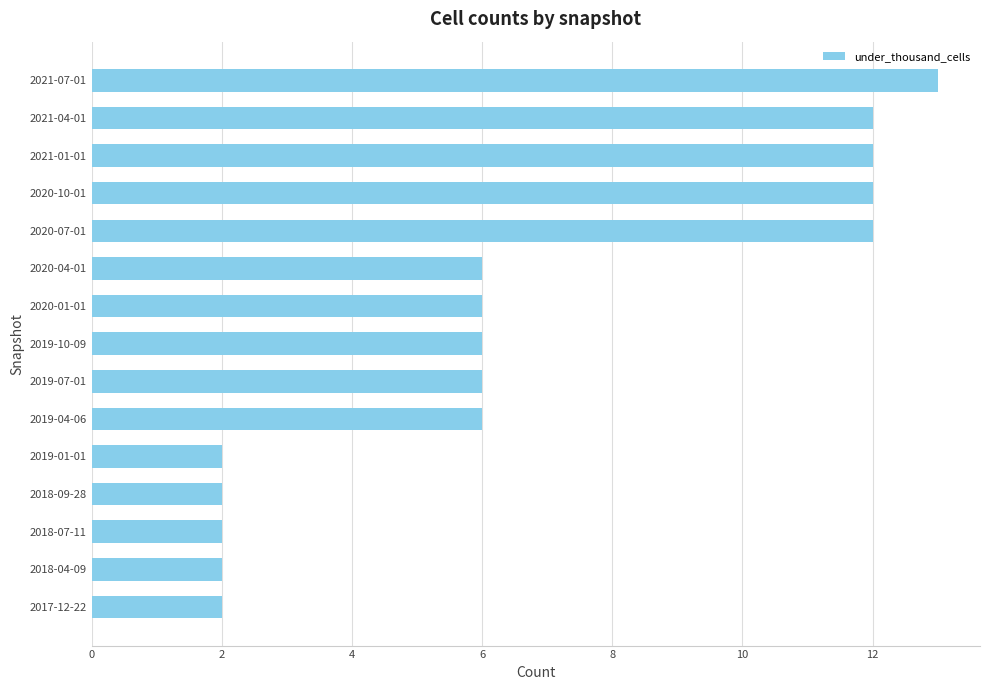

How many data points does each series have?

15